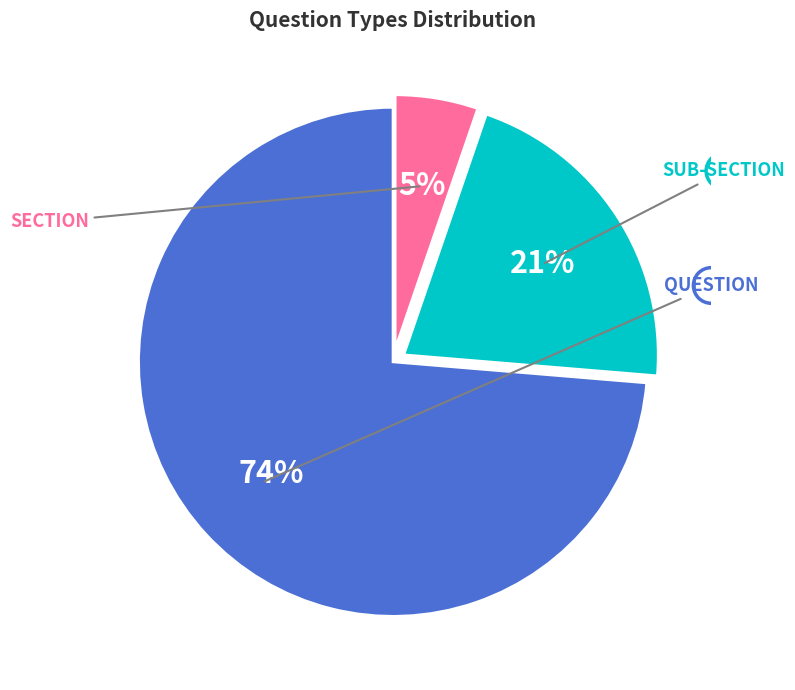

To the nearest percent, what is the average slice percentage?

33%